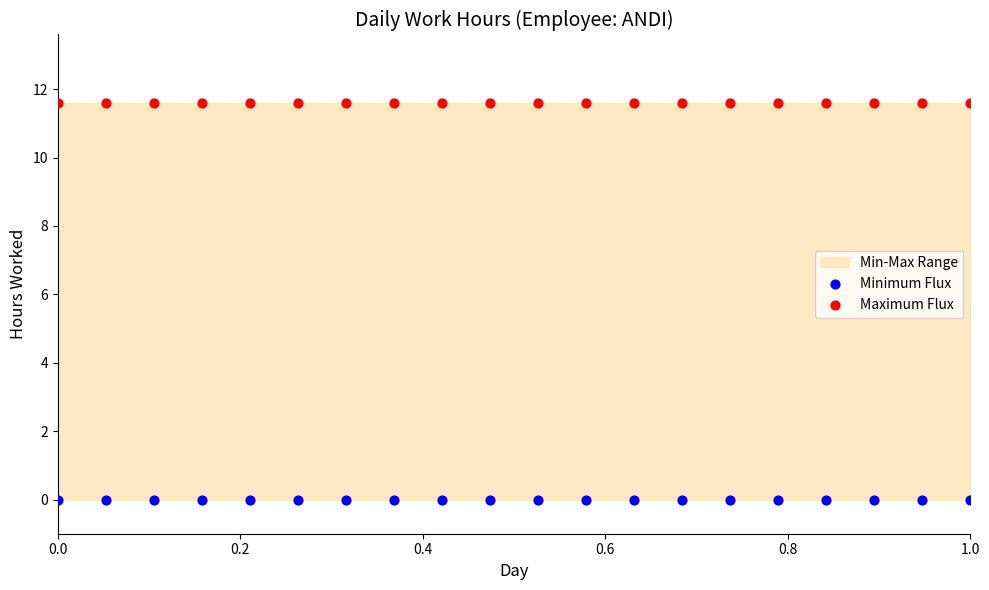

Which series reaches the maximum Y coordinate?

Maximum Flux